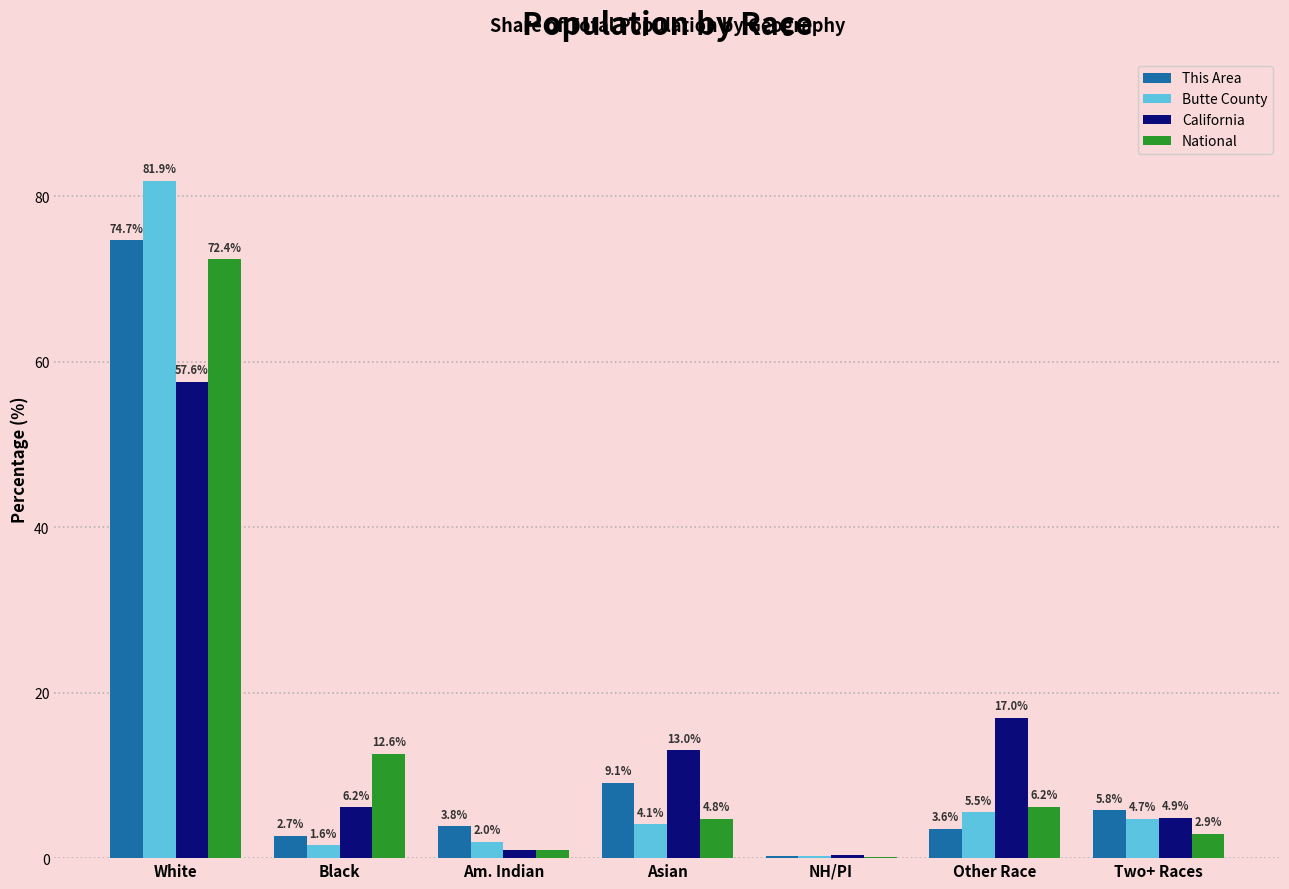

What is the sum of the This Area values at Two+ Races and White?

80.5